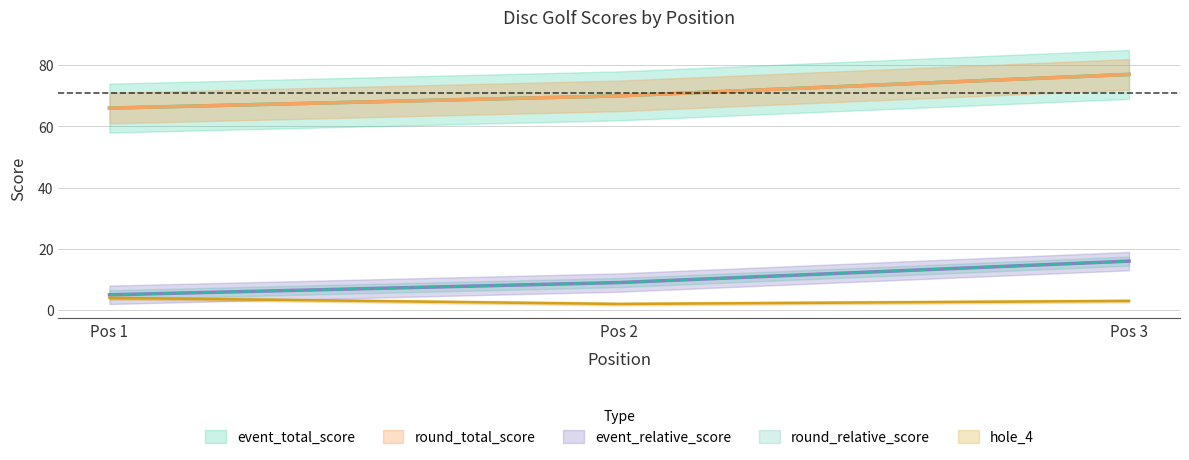

What is the approximate value of event_total_score at Pos 3, to the nearest 10?

20